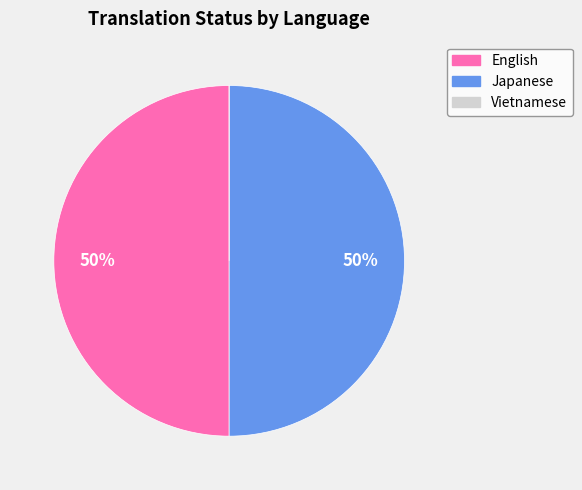

To the nearest percent, what portion does Japanese represent?

50%